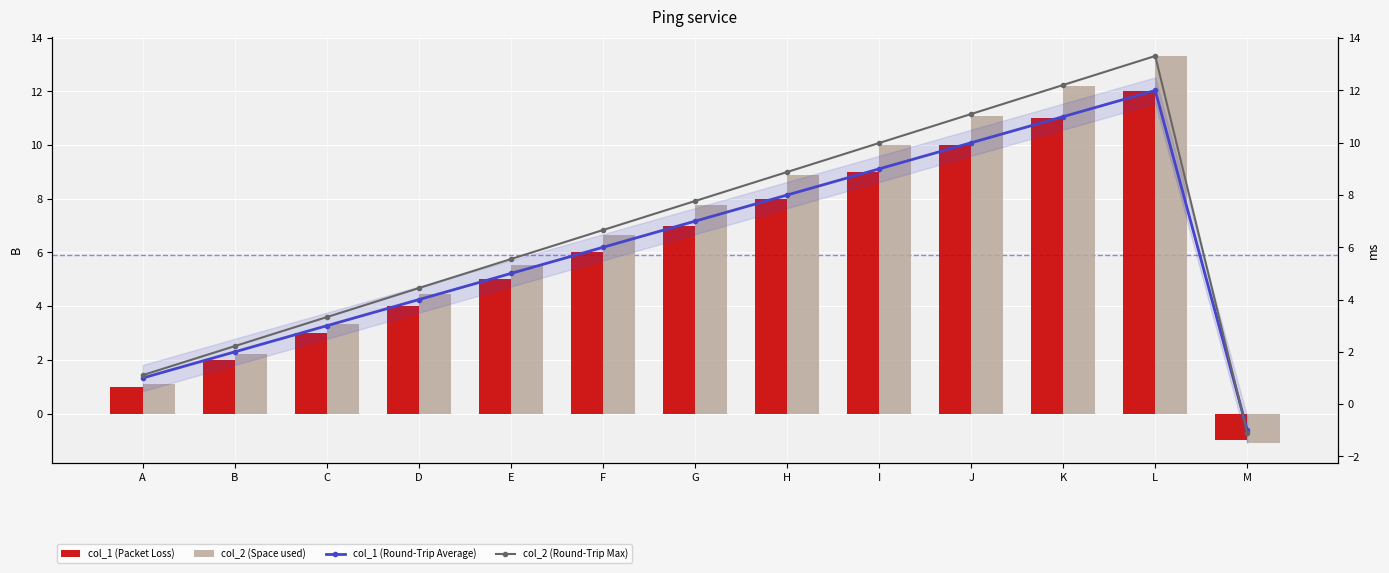

Reading left to right, what are all the values shown in this chart?

col_1 (Packet Loss): A=1.0	B=2.0	C=3.0	D=4.0	E=5.0	F=6.0	G=7.0	H=8.0	I=9.0	J=10.0	K=11.0	L=12.0	M=-1.0
col_2 (Space used): A=1.1	B=2.2	C=3.3	D=4.4	E=5.5	F=6.7	G=7.8	H=8.9	I=10.0	J=11.1	K=12.2	L=13.3	M=-1.1
col_1 (Round-Trip Average): A=1.0	B=2.0	C=3.0	D=4.0	E=5.0	F=6.0	G=7.0	H=8.0	I=9.0	J=10.0	K=11.0	L=12.0	M=-1.0
col_2 (Round-Trip Max): A=1.1	B=2.2	C=3.3	D=4.4	E=5.5	F=6.7	G=7.8	H=8.9	I=10.0	J=11.1	K=12.2	L=13.3	M=-1.1